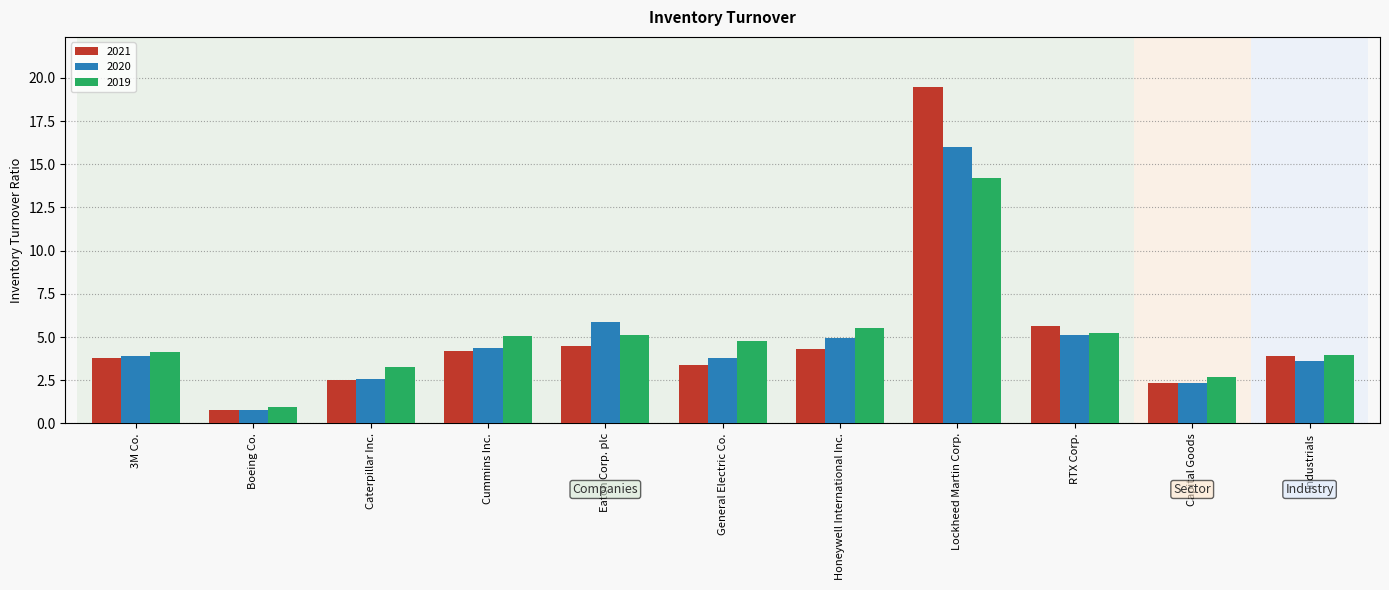

At which label does 2020 first exceed 3?

3M Co.